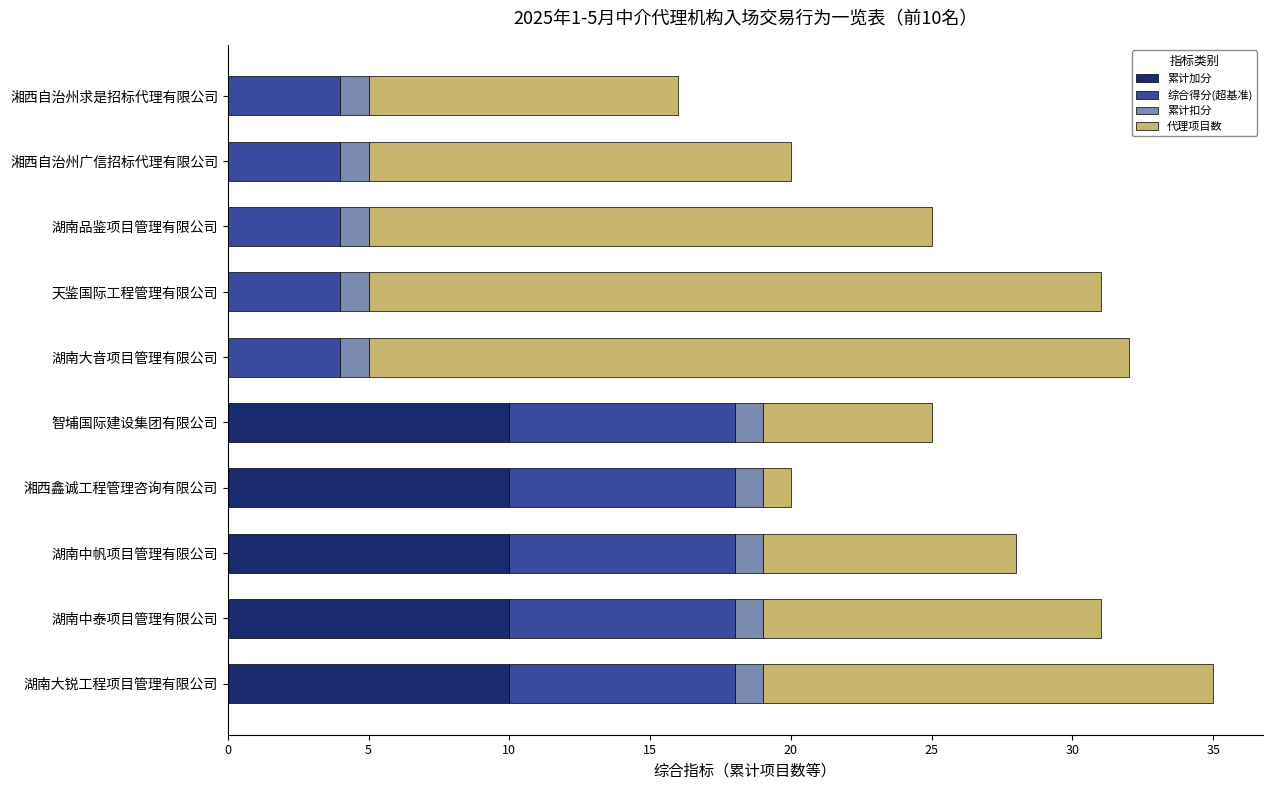

True or false: 累计加分 has a value of 16 at 湘西鑫诚工程管理咨询有限公司.

False